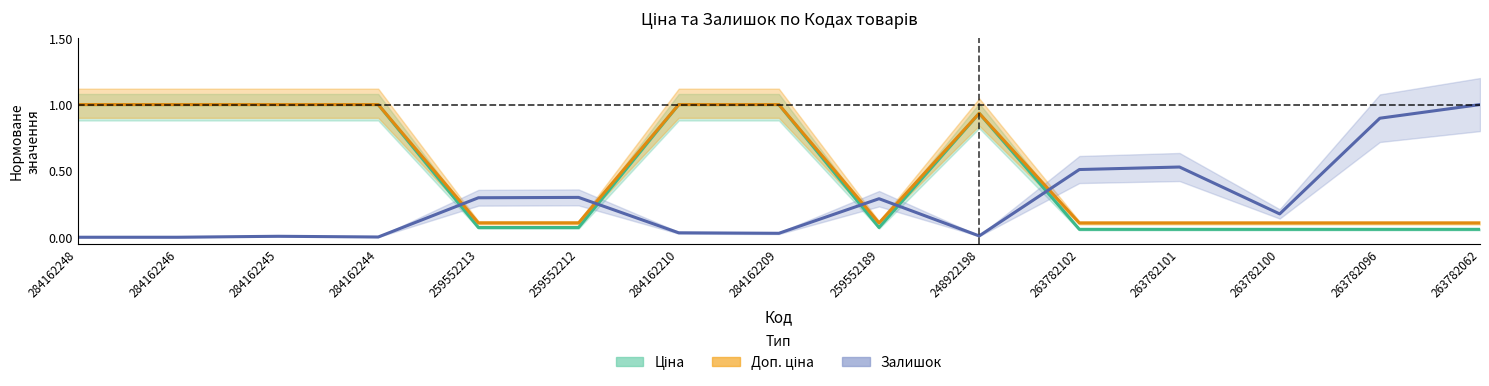

Rank the categories by Доп. ціна value from lowest to highest.

263782102, 263782101, 263782100, 263782096, 263782062, 259552213, 259552212, 259552189, 248922198, 284162248, 284162246, 284162245, 284162244, 284162210, 284162209